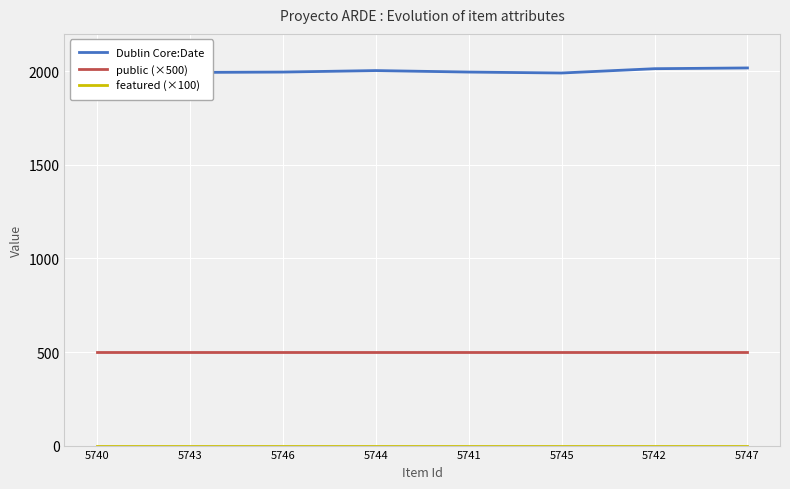

What position from the left is 5741?

5